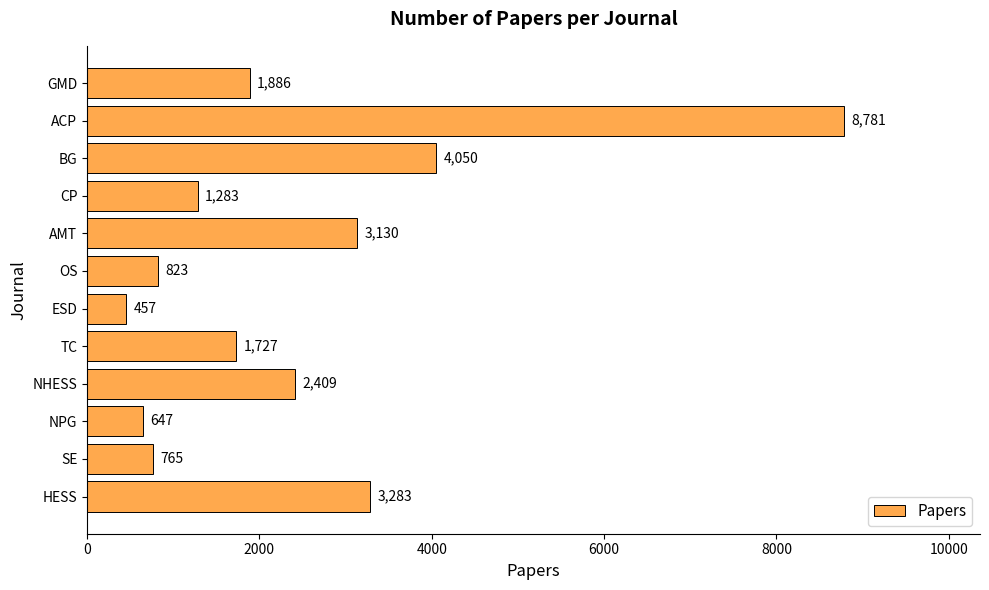

Rank the categories by value from highest to lowest.

ACP, BG, HESS, AMT, NHESS, GMD, TC, CP, OS, SE, NPG, ESD